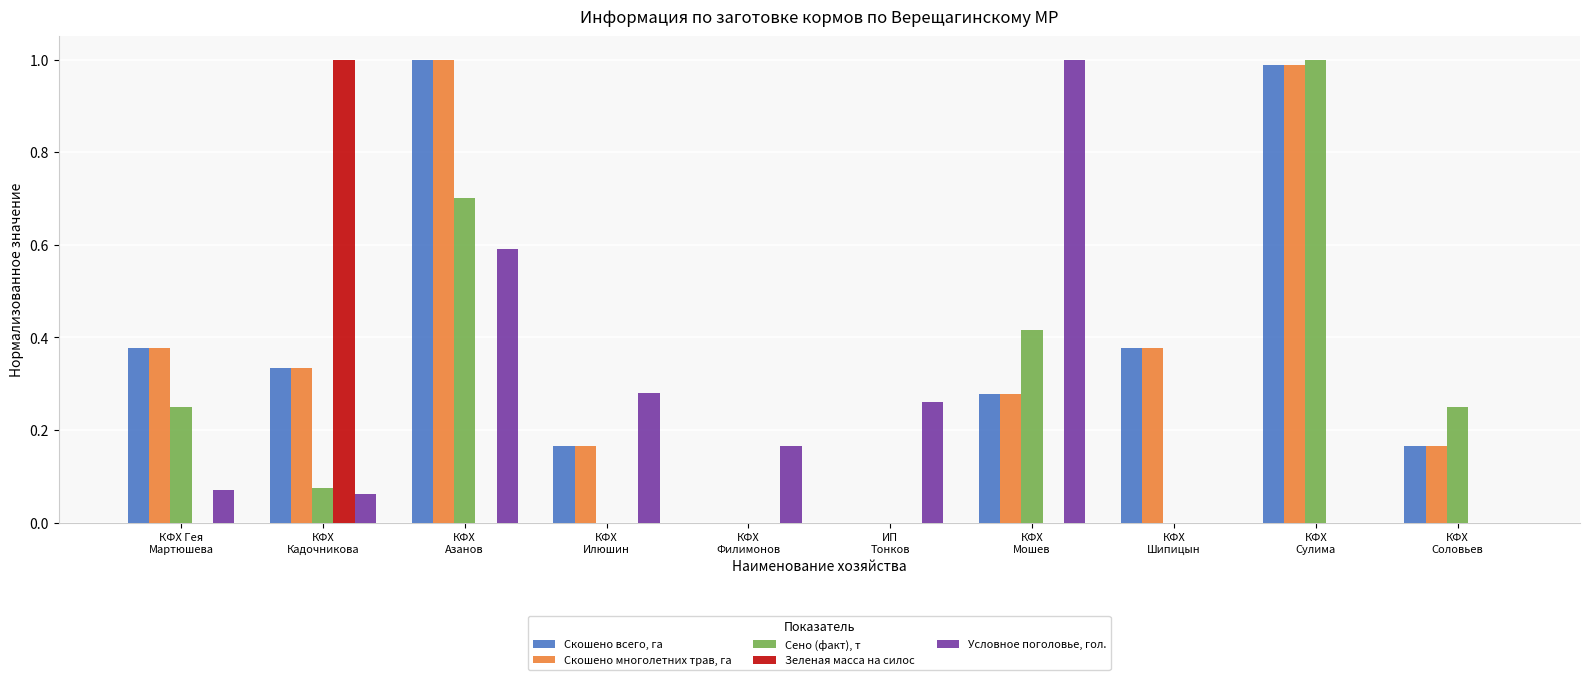

How many categories are shown in the chart?

10